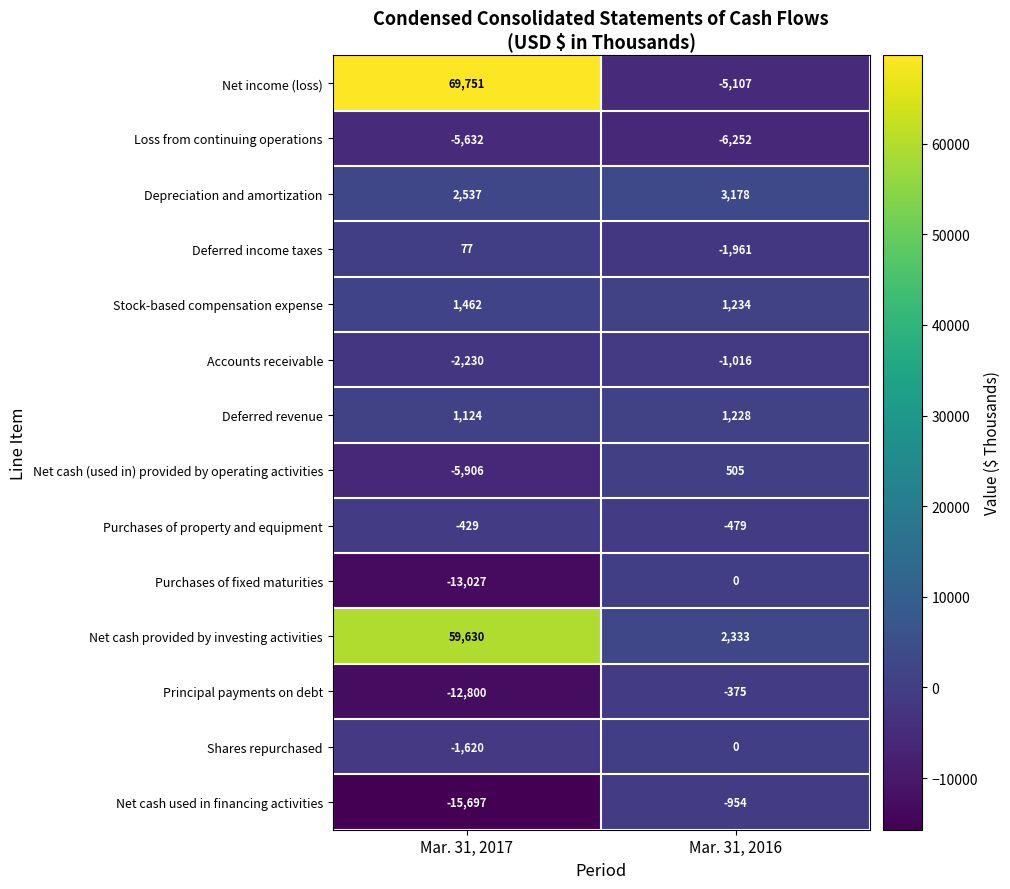

What is the difference between the maximum and minimum values in the Shares repurchased series?

1620